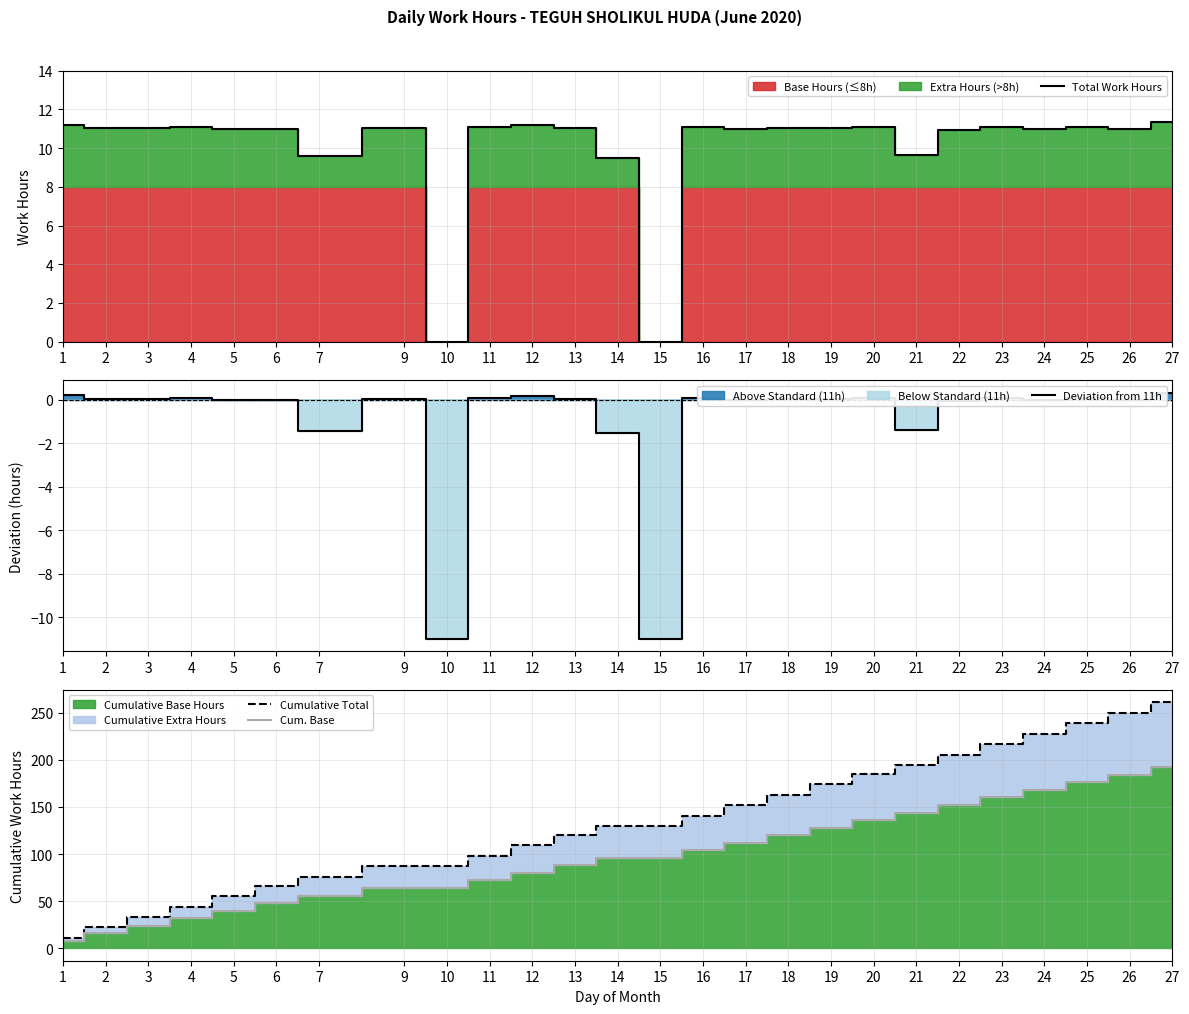

What is the sum of all Cumulative Total values?

3477.0